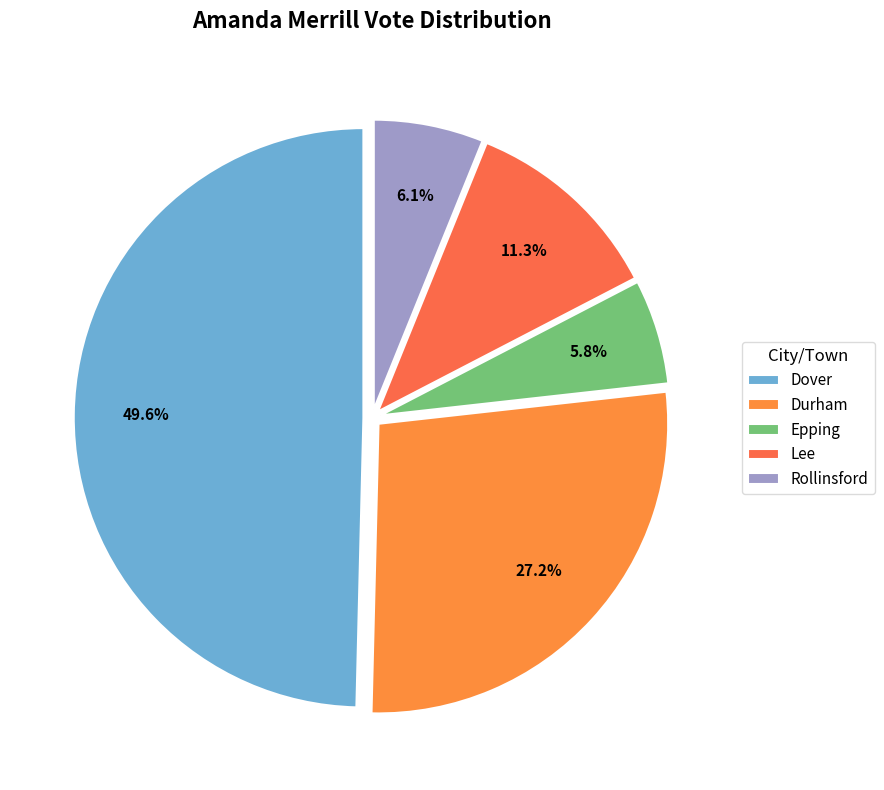

Combined, what portion of the pie is Durham and Dover?

76.8%